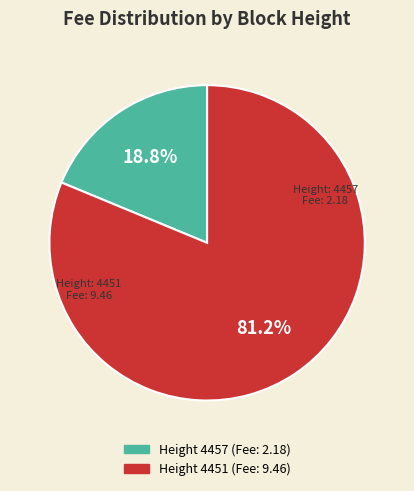

Does any single category account for the majority?

Yes